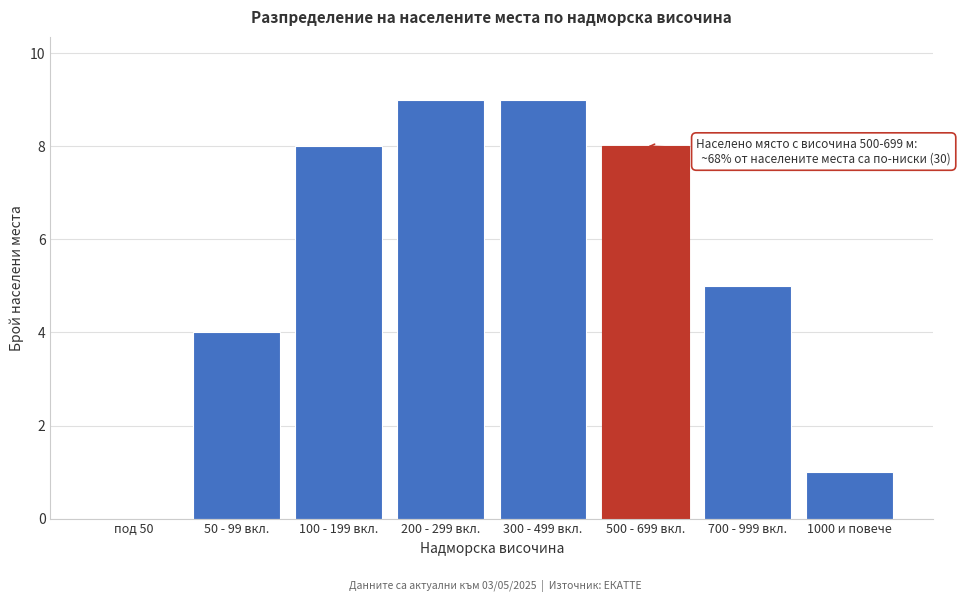

Reading left to right, list all the values displayed in this chart.

под 50=0	50 - 99 вкл.=4	100 - 199 вкл.=8	200 - 299 вкл.=9	300 - 499 вкл.=9	500 - 699 вкл.=8	700 - 999 вкл.=5	1000 и повече=1